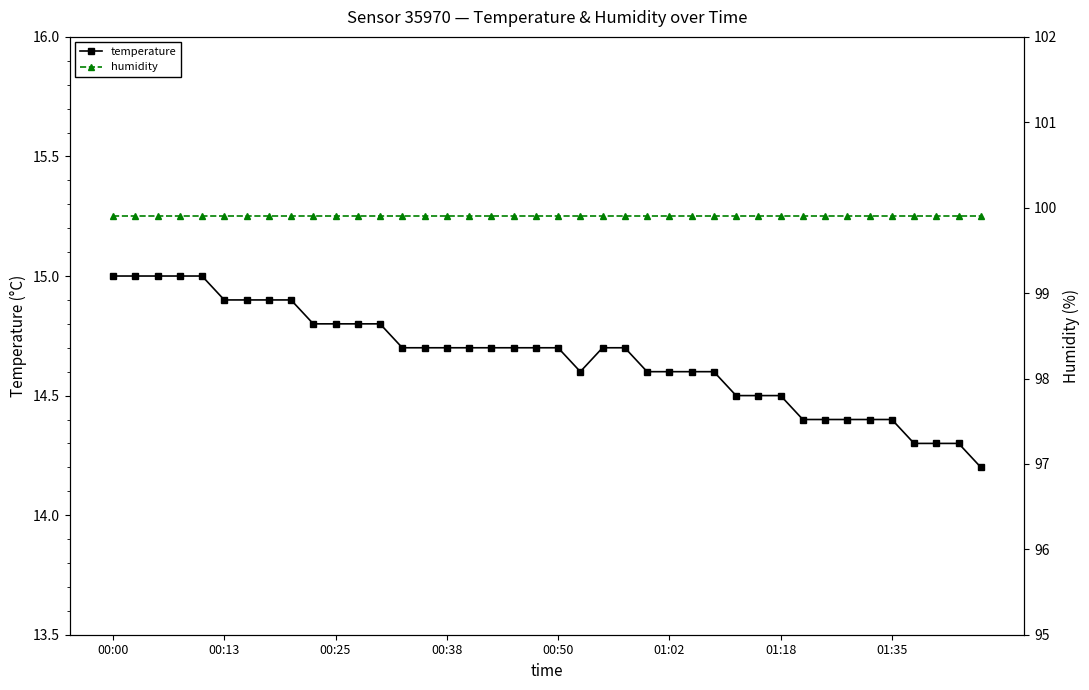

Count the number of categories in the chart.

40